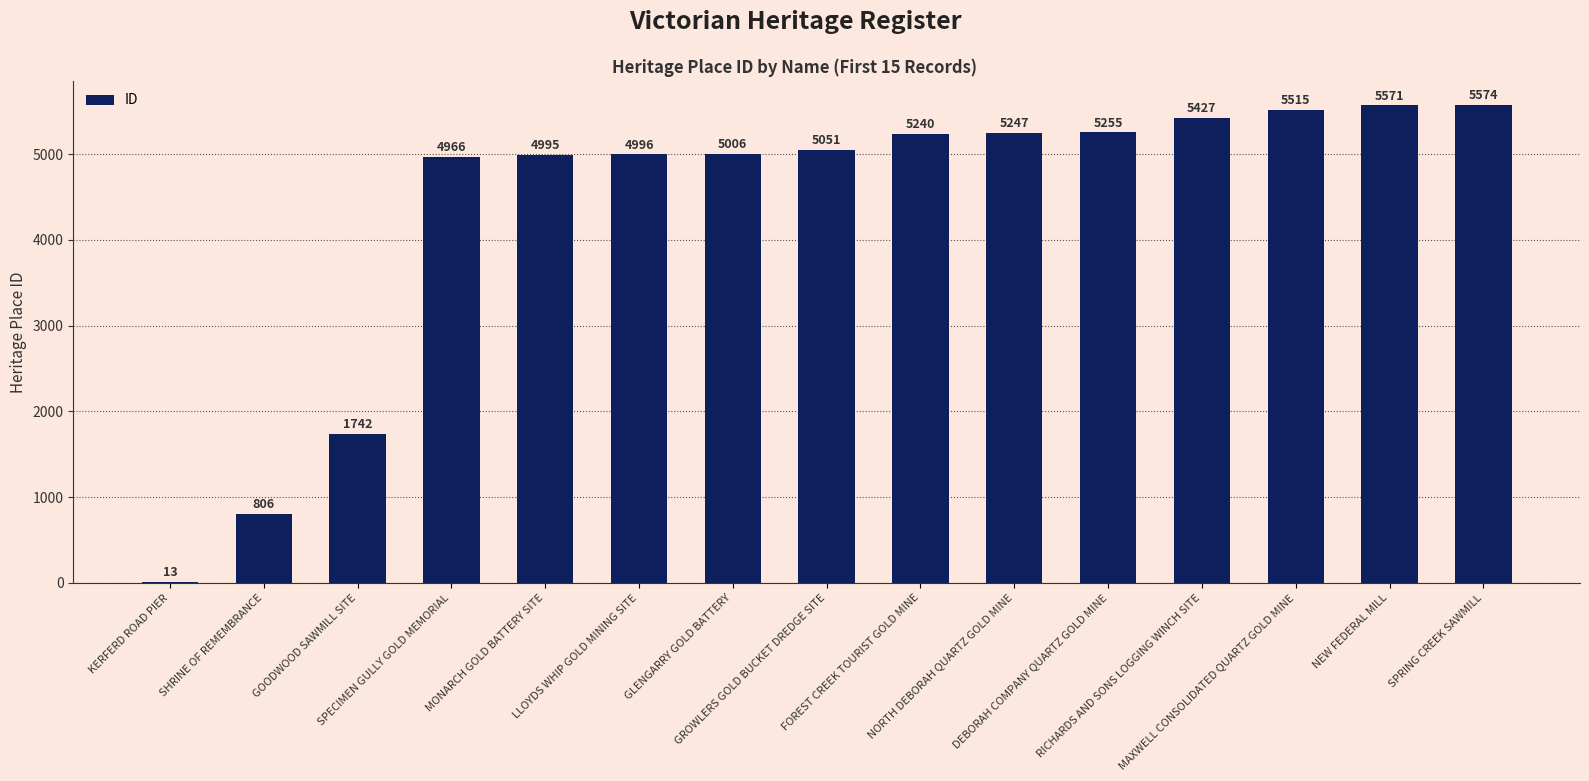

Is it true that the value at MONARCH GOLD BATTERY SITE is 1004?

False